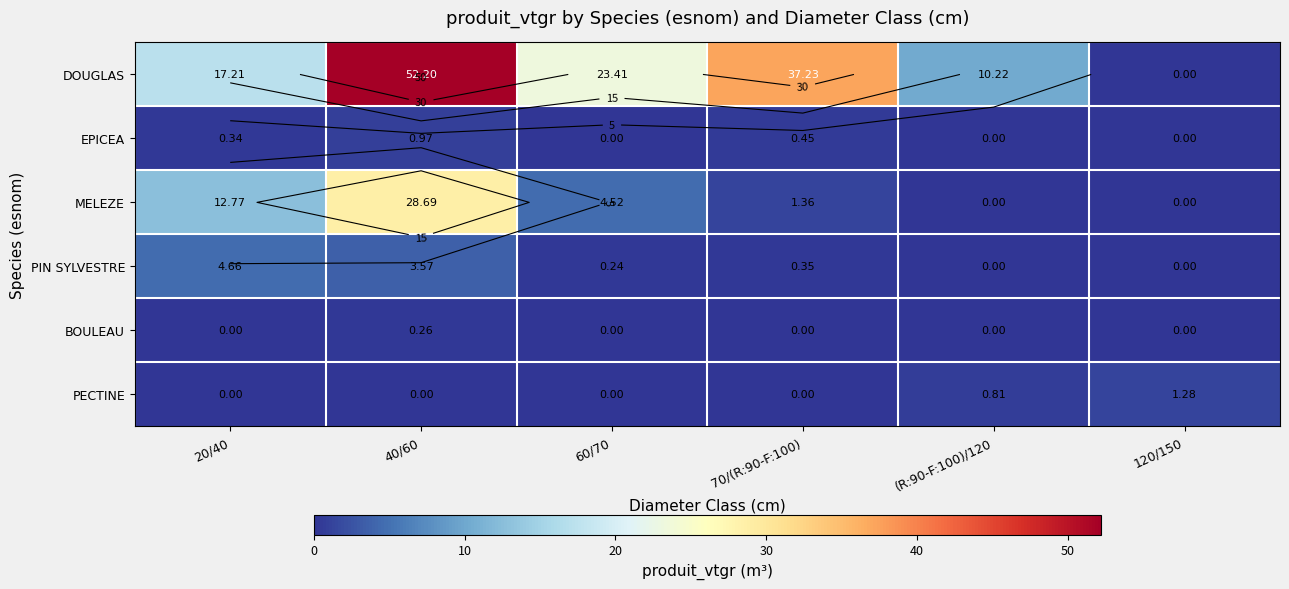

Where does the MELEZE series first go above 4?

20/40